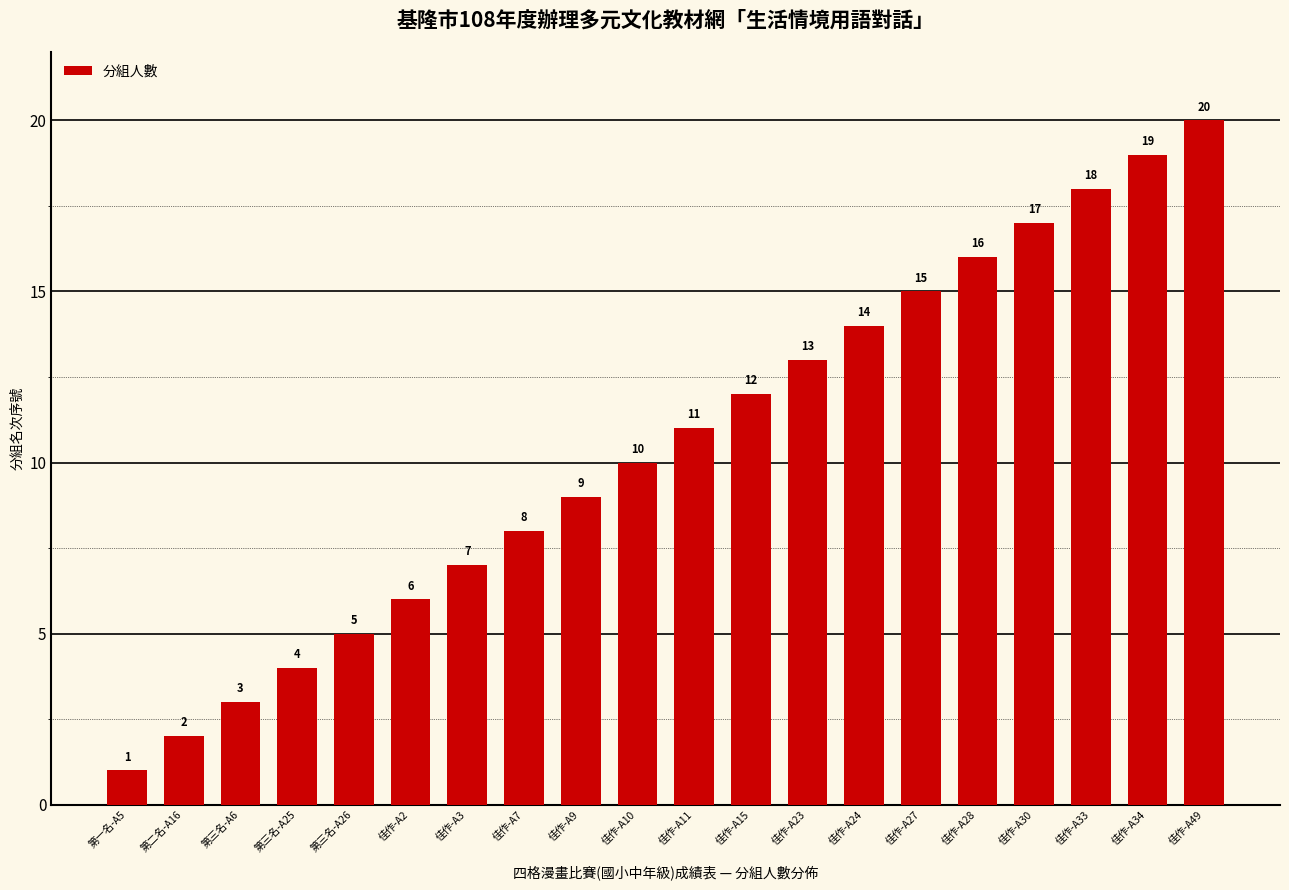

How many categories are shown in the chart?

20